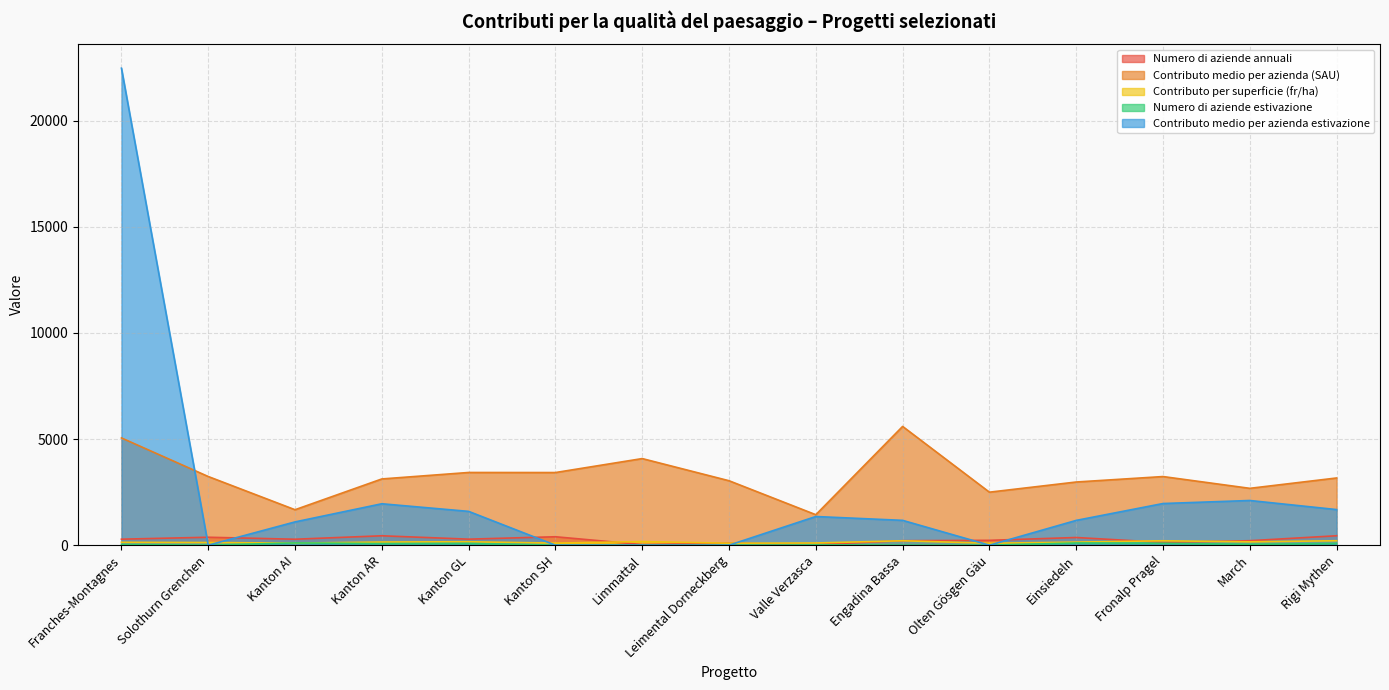

What are all the series names shown in the legend?

Numero di aziende annuali, Contributo medio per azienda (SAU), Contributo per superficie (fr/ha), Numero di aziende estivazione, Contributo medio per azienda estivazione